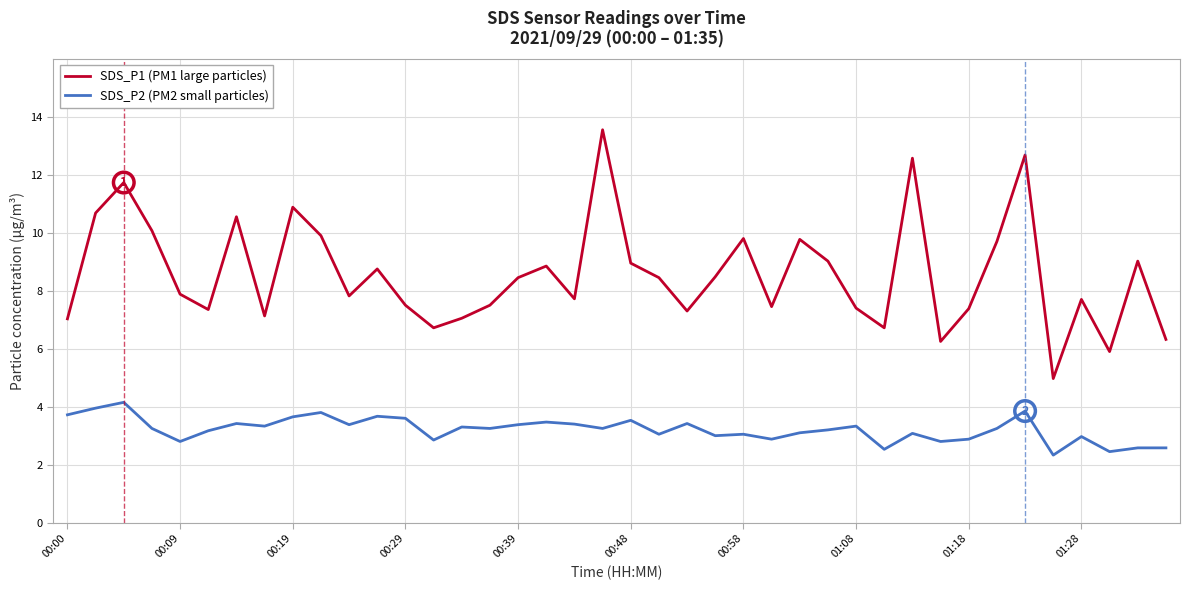

Which series has the largest total across all categories?

SDS_P1 (PM1 large particles)